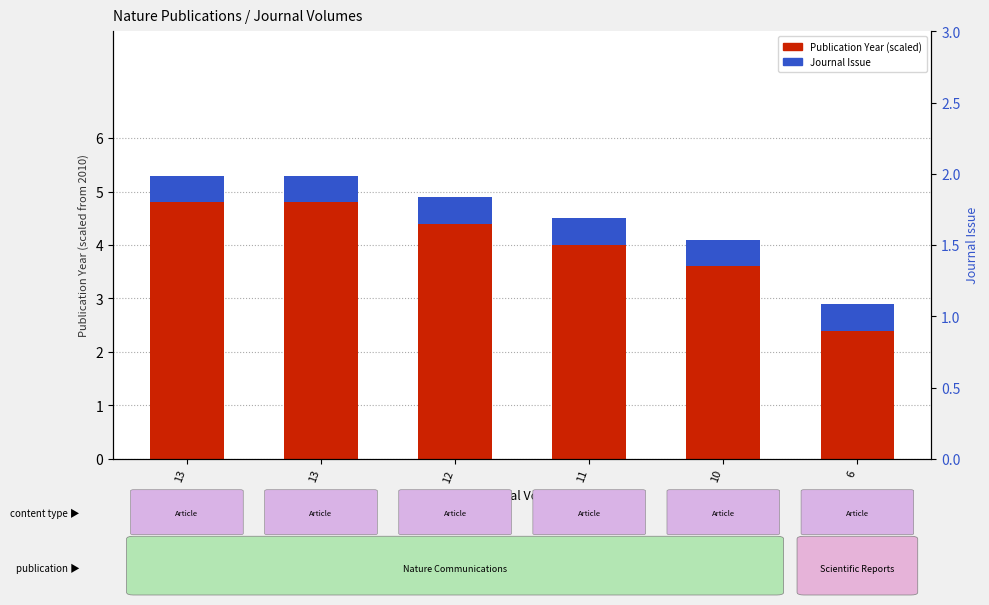

Reading right to left, transcribe all the data shown in this chart.

Publication Year (scaled): 6=2.4	10=3.6	11=4.0	12=4.4	13=4.8	13=4.8
Journal Issue: 6=0.5	10=0.5	11=0.5	12=0.5	13=0.5	13=0.5